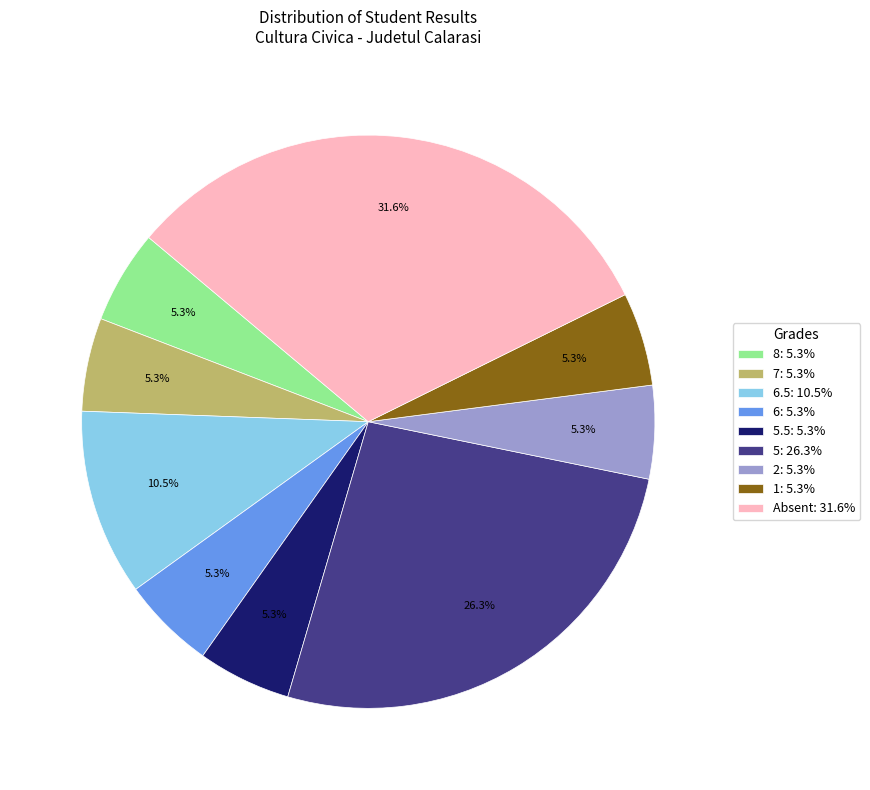

Combined, what portion of the pie is 6.5: 10.5% and 8: 5.3%?

15.8%